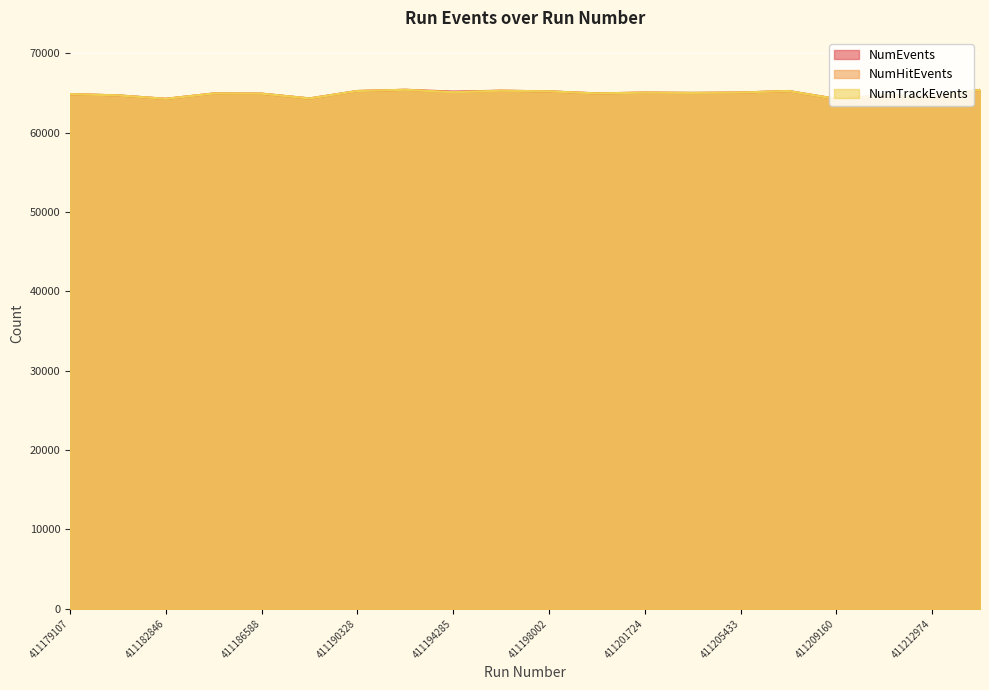

True or false: NumTrackEvents and NumHitEvents cross at least once.

False